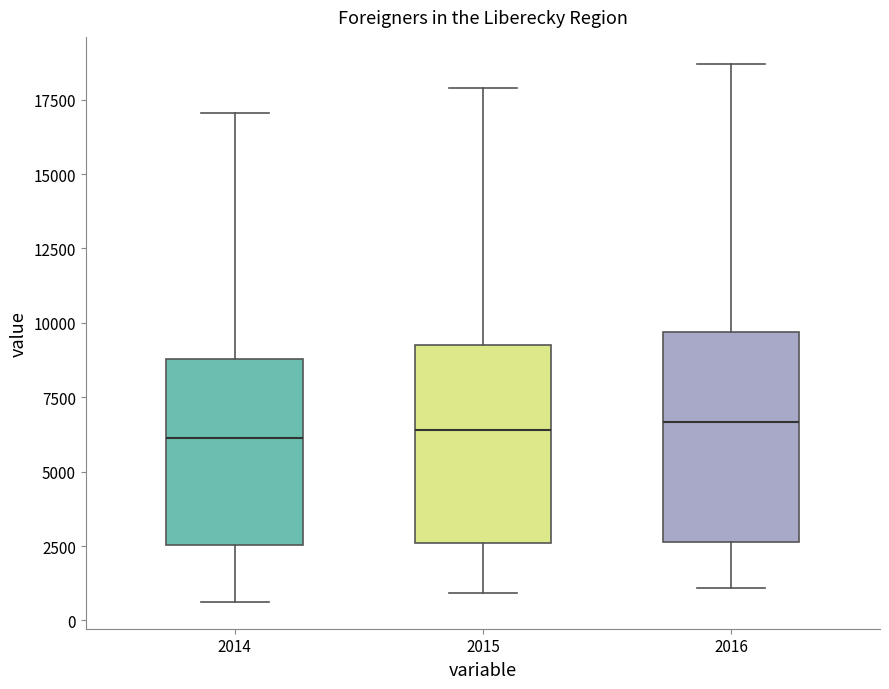

Reading left to right, transcribe this box plot: for each box, give where its median line is, the range the box spans, and where its two whiskers end, as read against the y-axis. The values are not printed on the chart, so give them approximately, as read against the axis.

2014: median 6000, box 2500 to 9000, whiskers 500 to 17000
2015: median 6500, box 2500 to 9000, whiskers 1000 to 18000
2016: median 6500, box 2500 to 9500, whiskers 1000 to 18500